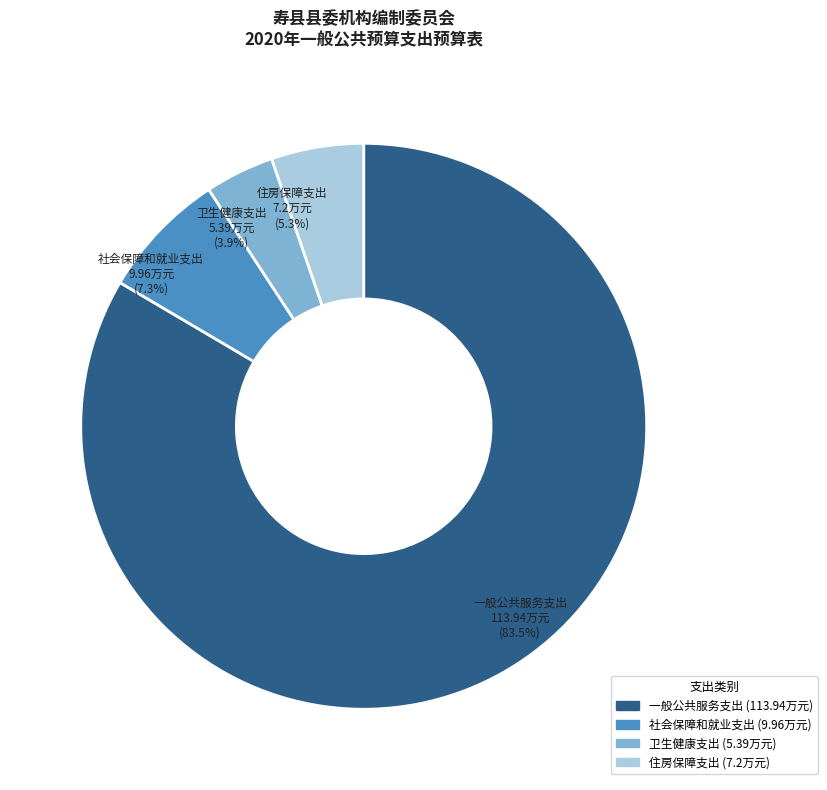

How many slices are in this pie chart?

4